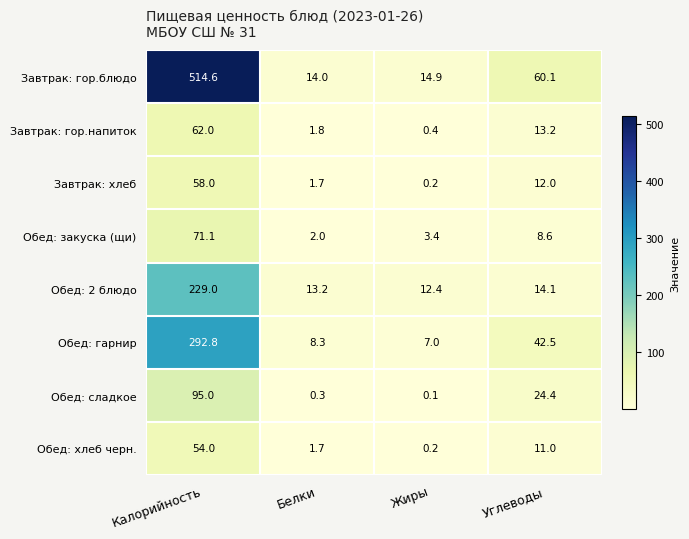

The Обед: хлеб черн. series shows 0.2 at Жиры. True or false?

True